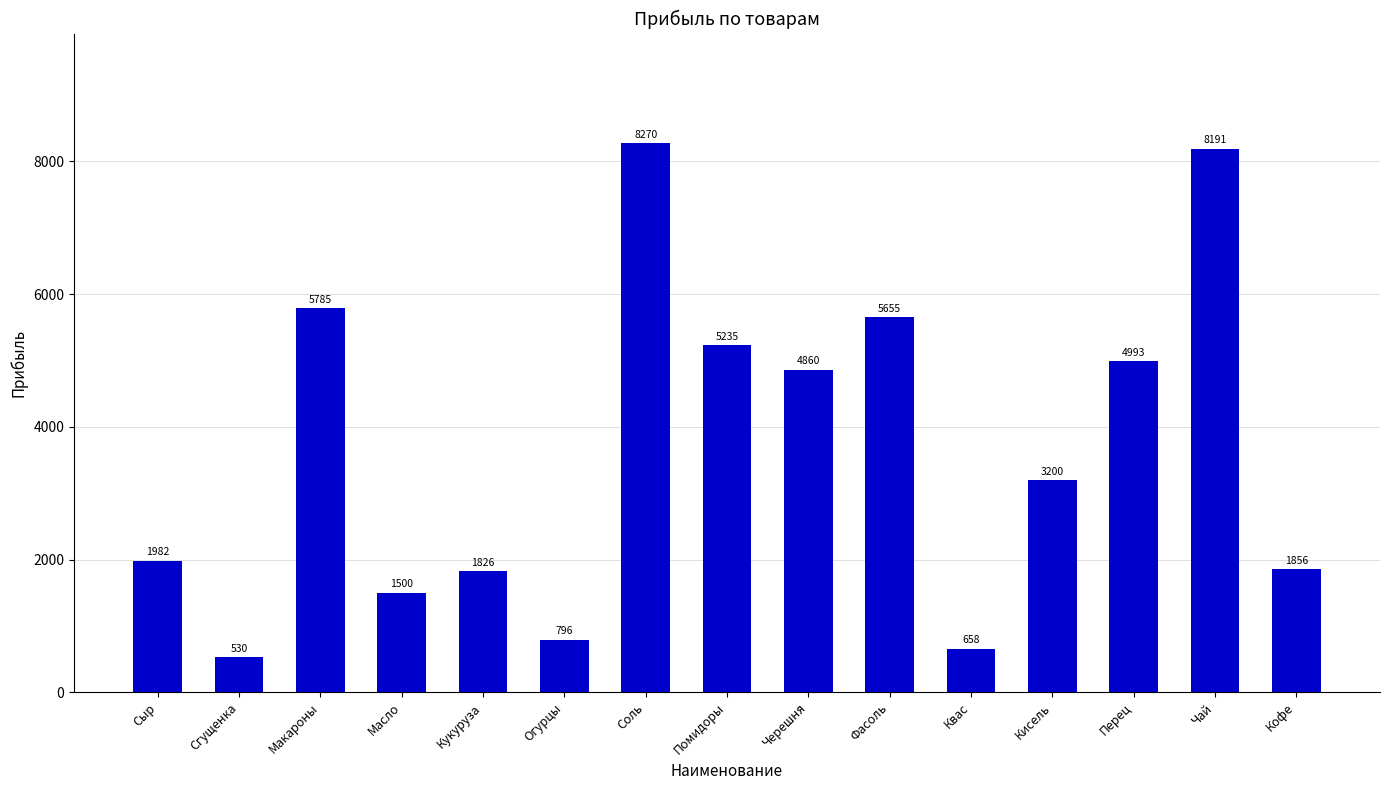

What is the value of the 2nd bar from the left?

530